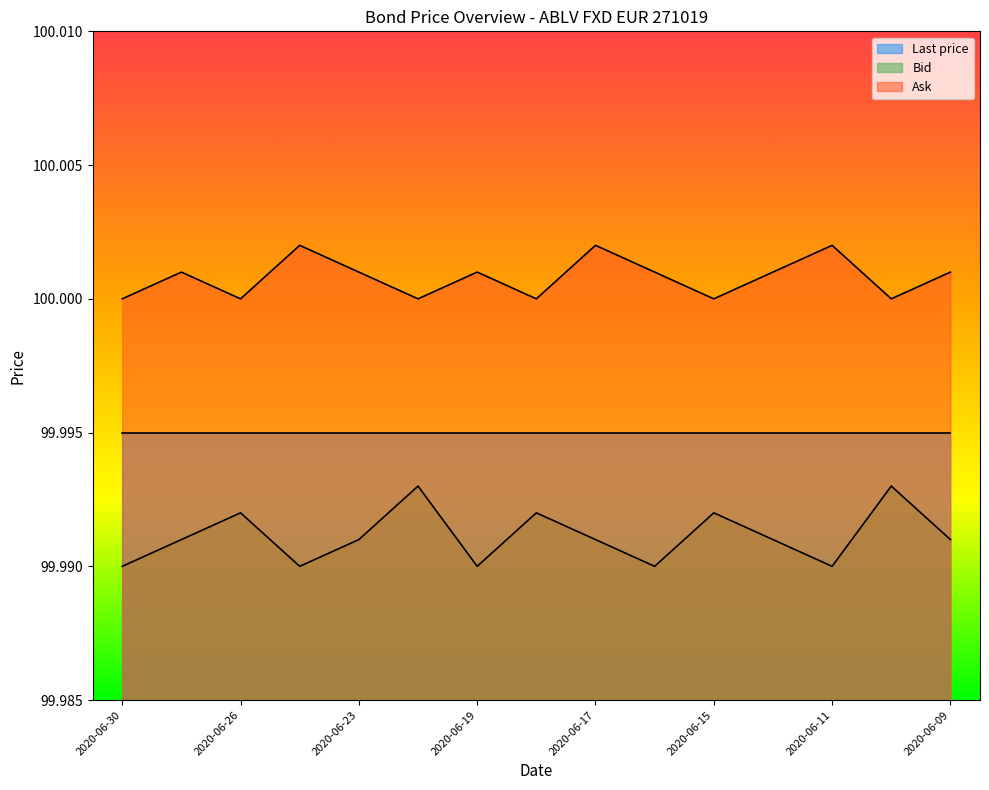

Which has a higher value, 2020-06-11 or 2020-06-15?

2020-06-15